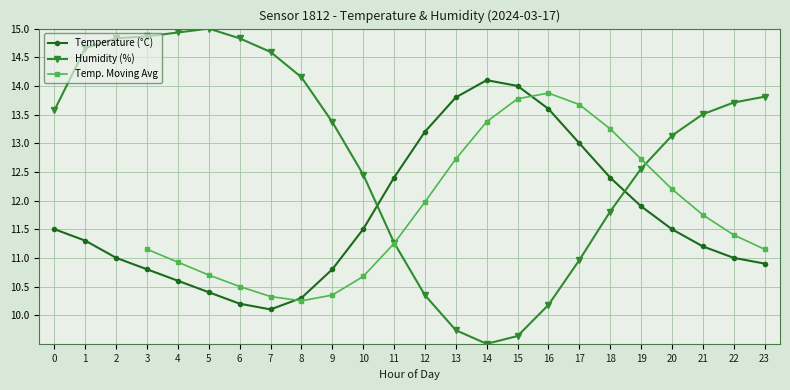

Between which two adjacent categories do Temperature (°C) and Humidity (%) first intersect?

10 and 11